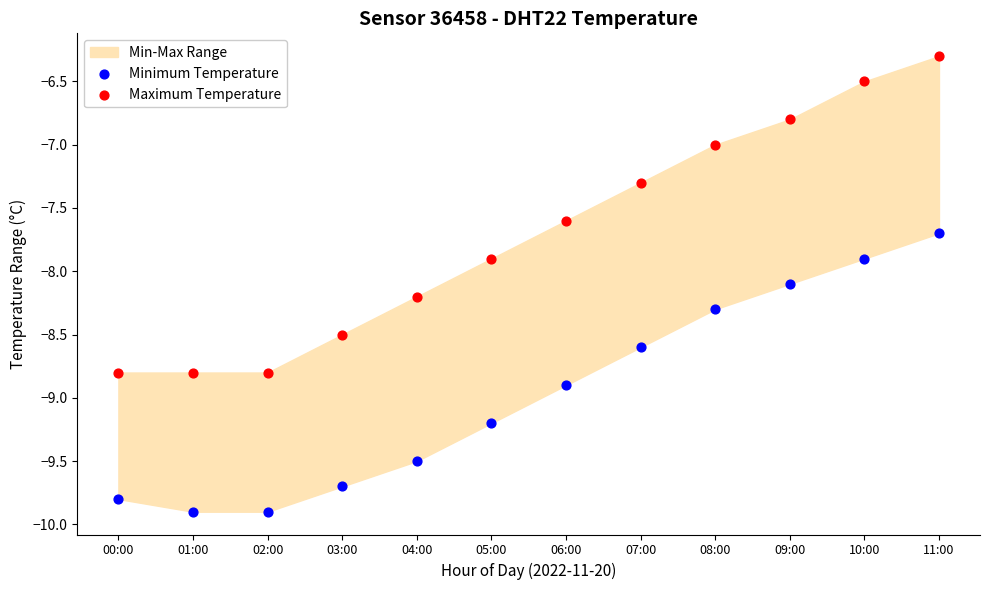

Across all data points, what is the range of Y values (max minus min)?

3.6